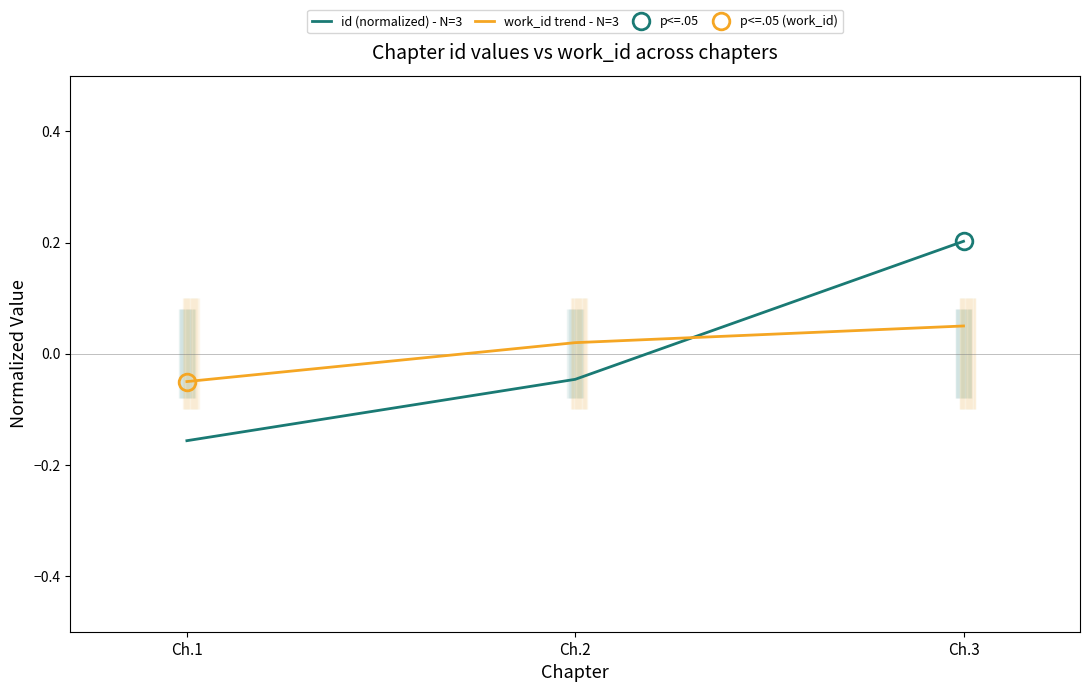

At how many categories does at least one series exceed 0?

2